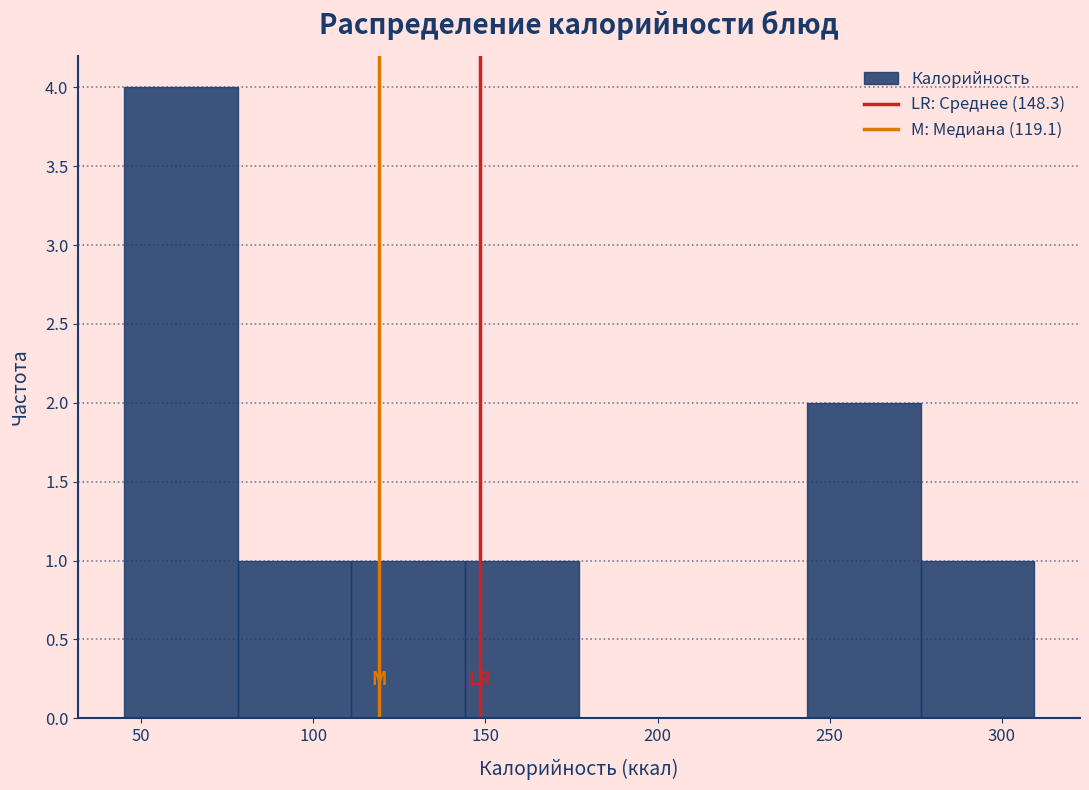

Over which range of the x-axis is the bar tallest?

45 to 80